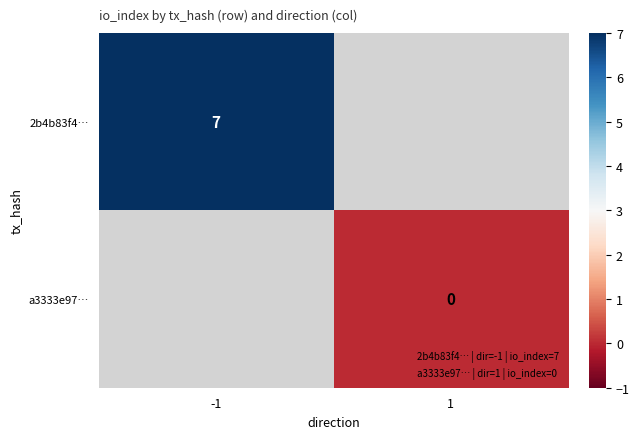

List the series in order of their peak value, highest first.

2b4b83f4…, a3333e97…